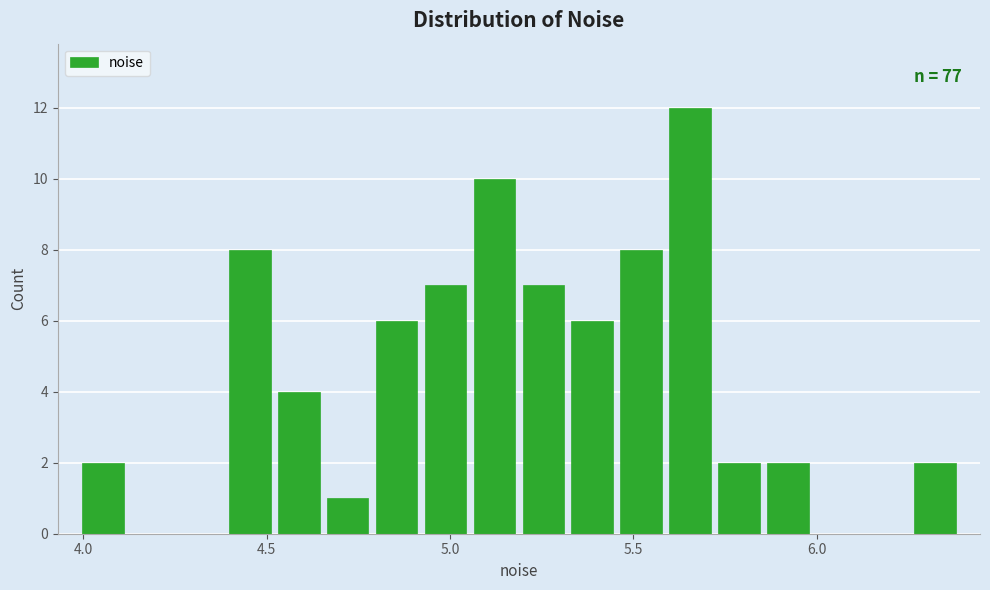

Around what value on the x-axis is the tallest bar? Give the approximate position of its centre, as read against the axis.

5.65